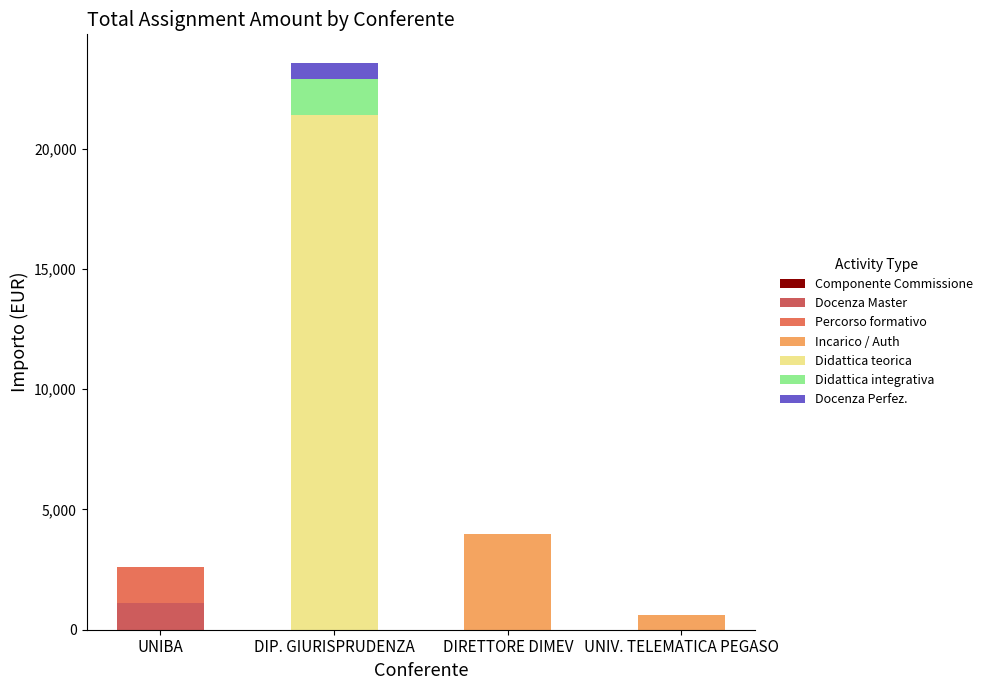

Does the chart contain stacked bars?

Yes